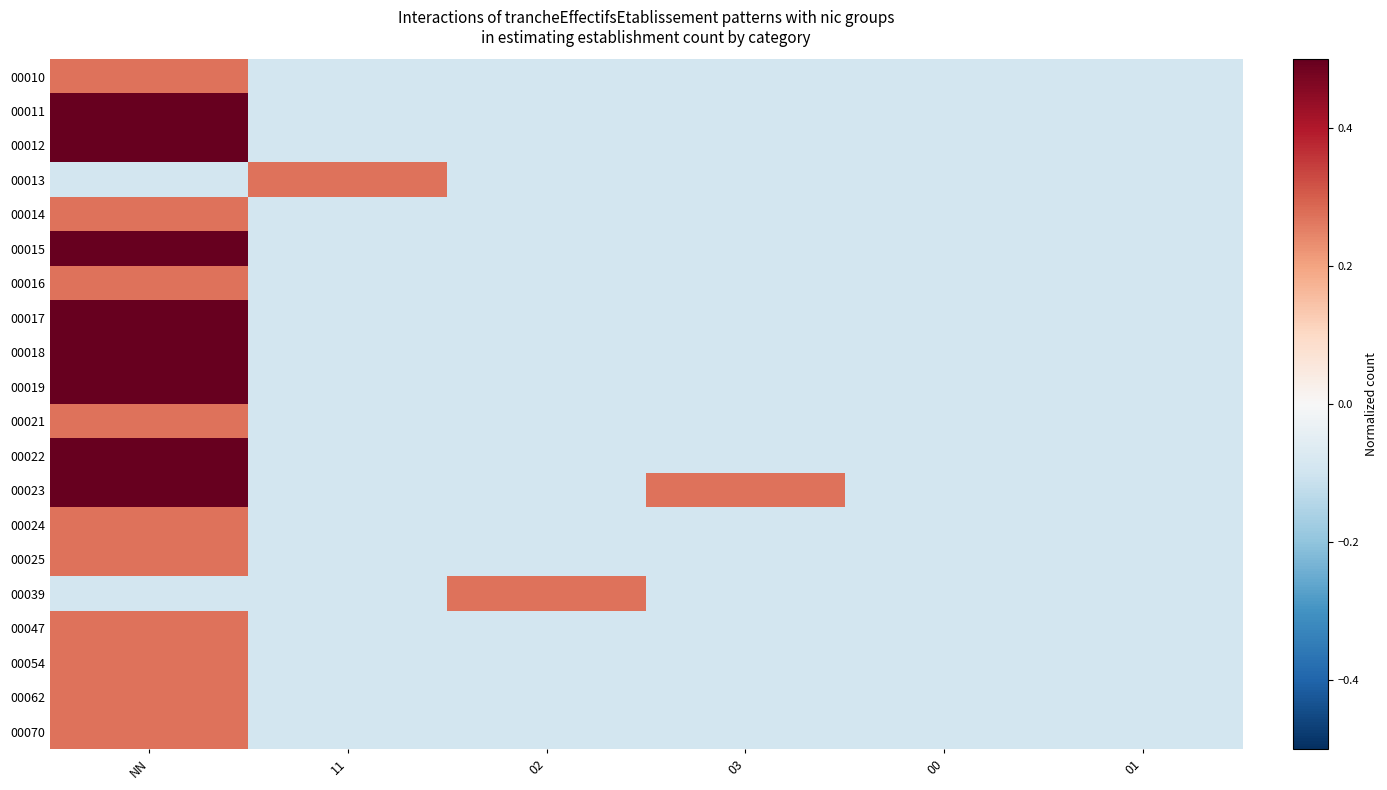

At how many categories does at least one series exceed 0?

4